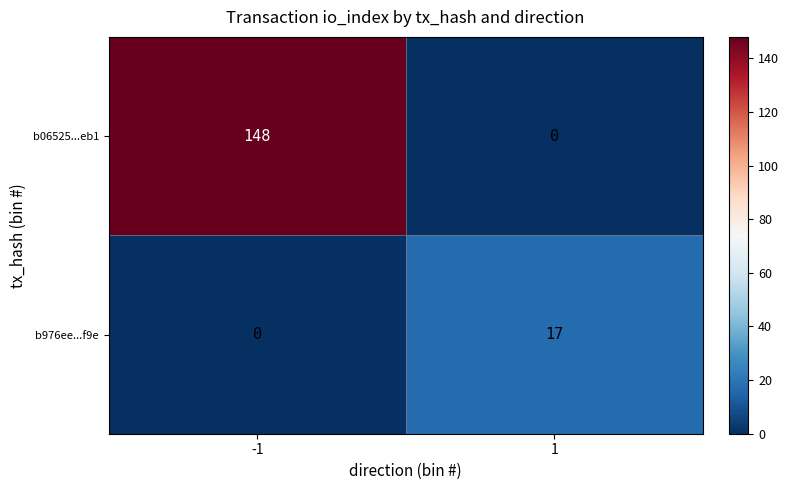

At how many categories does at least one series exceed 24?

1